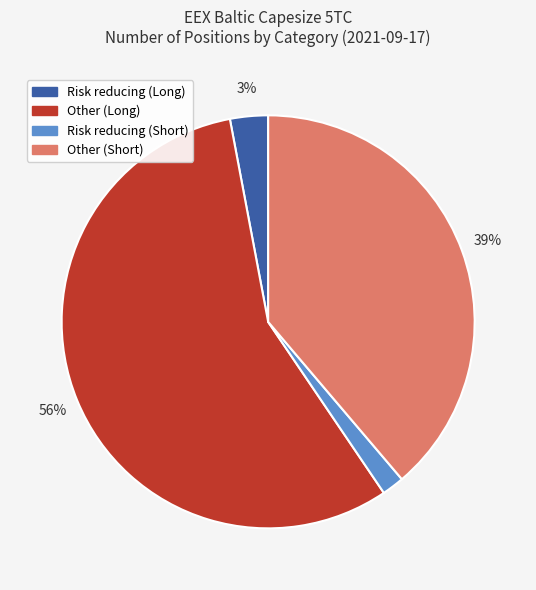

Which category has the biggest portion of the pie?

Other (Long)